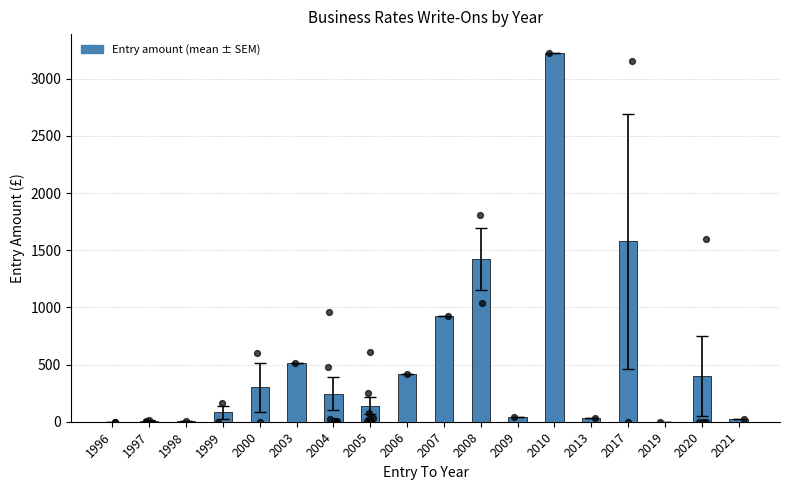

Approximately how many times larger is the value at 2007 compared to 2006?

2.2